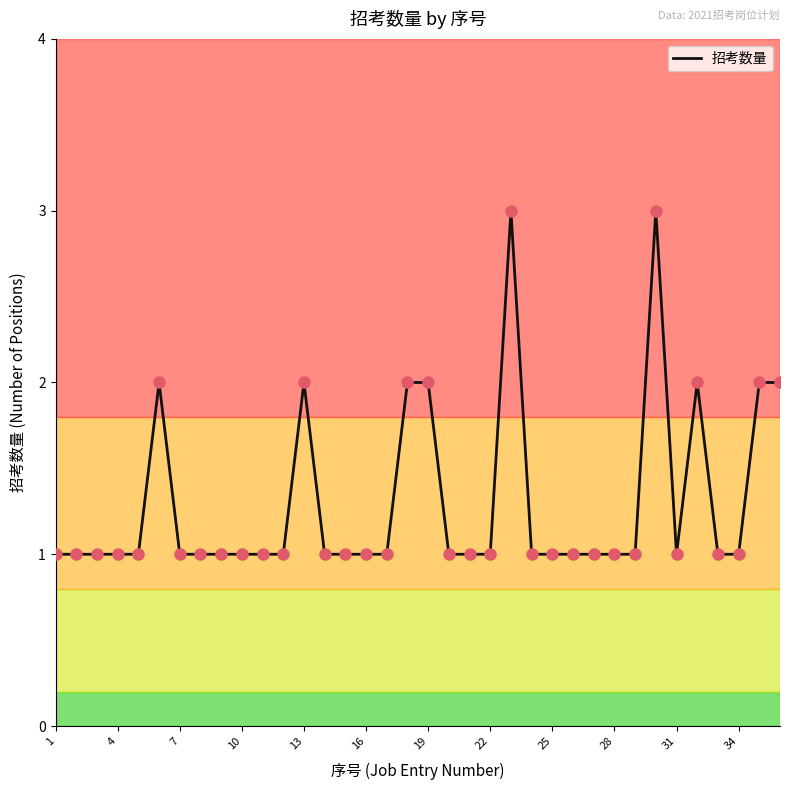

What is the greatest value displayed?

3